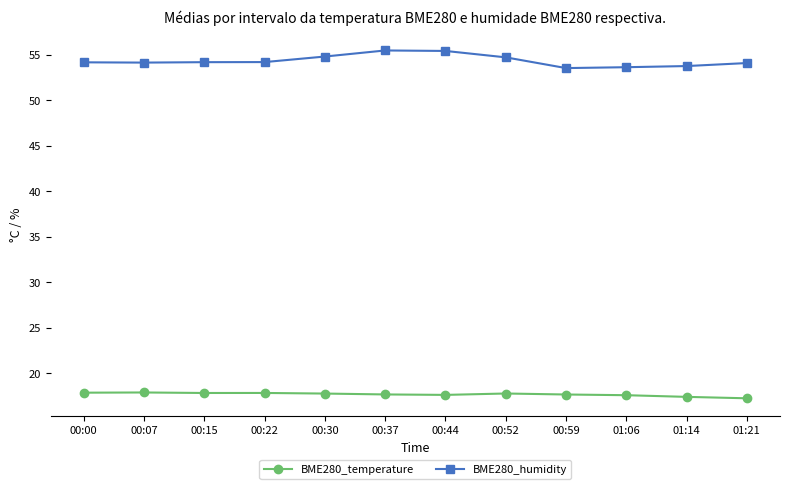

Does the chart have visible grid lines?

No